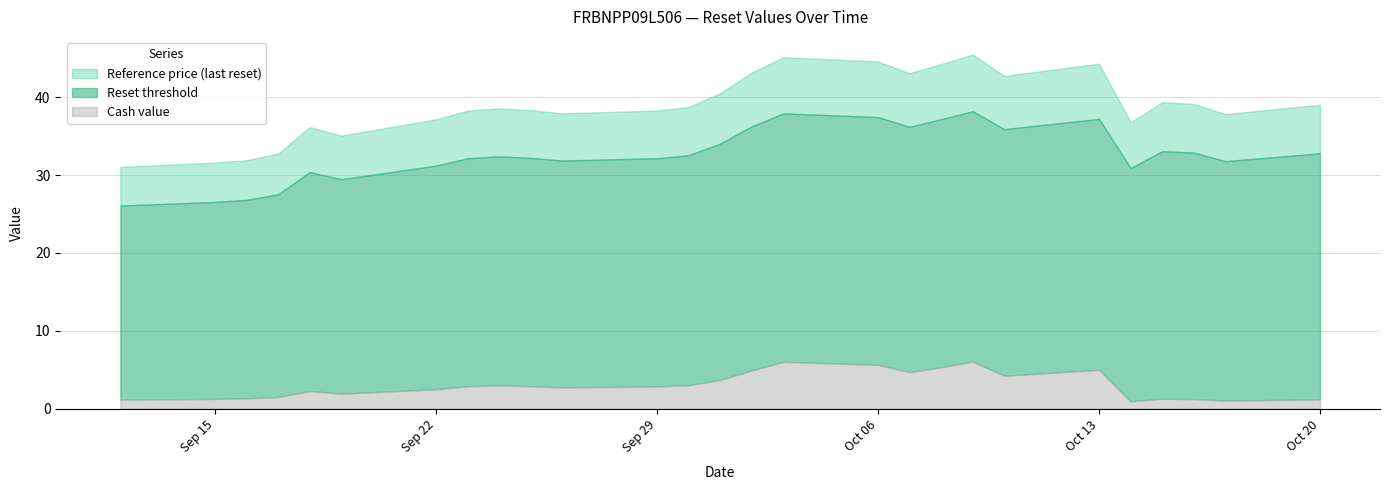

What is the total value across all series at Oct 13?

44.3